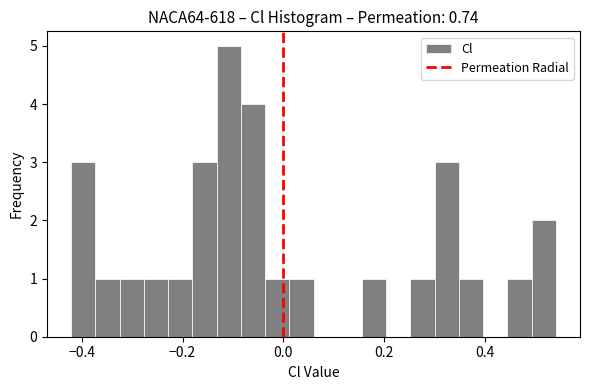

Around what value on the x-axis is the tallest bar? Give the approximate position of its centre, as read against the axis.

-0.10